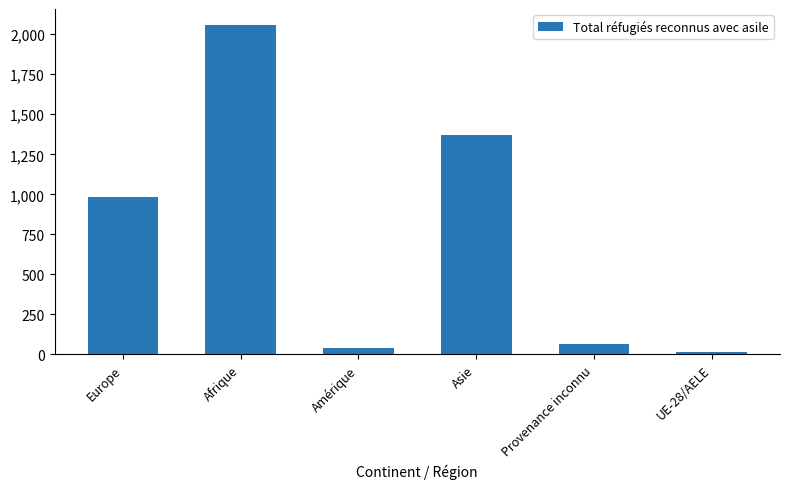

At which label is the value closest to 1035?

Europe